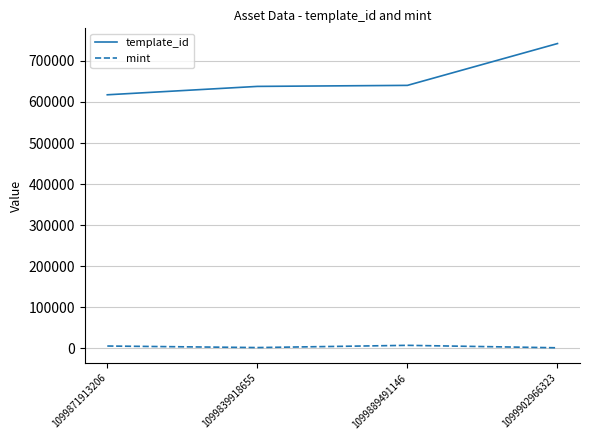

What is the difference between the maximum and second lowest values in the mint series?

5406